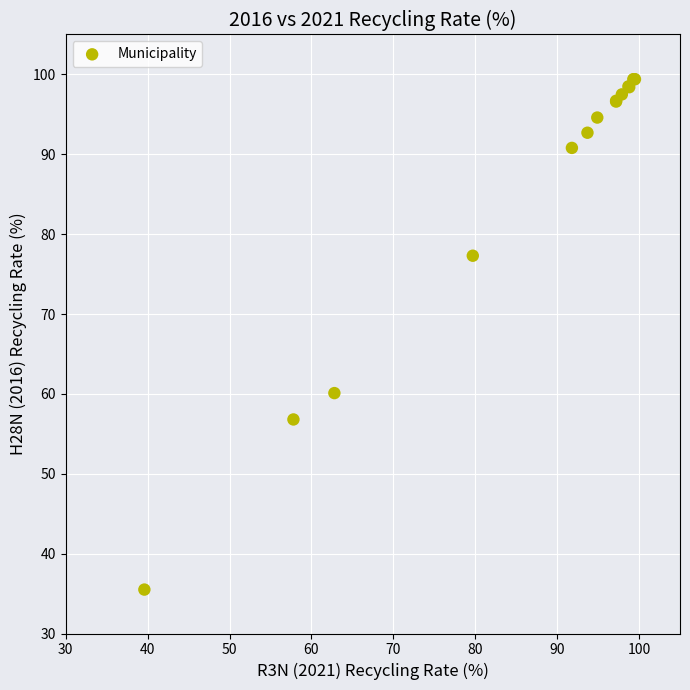

What Y value in the scatter plot is closest to 67?

60.1